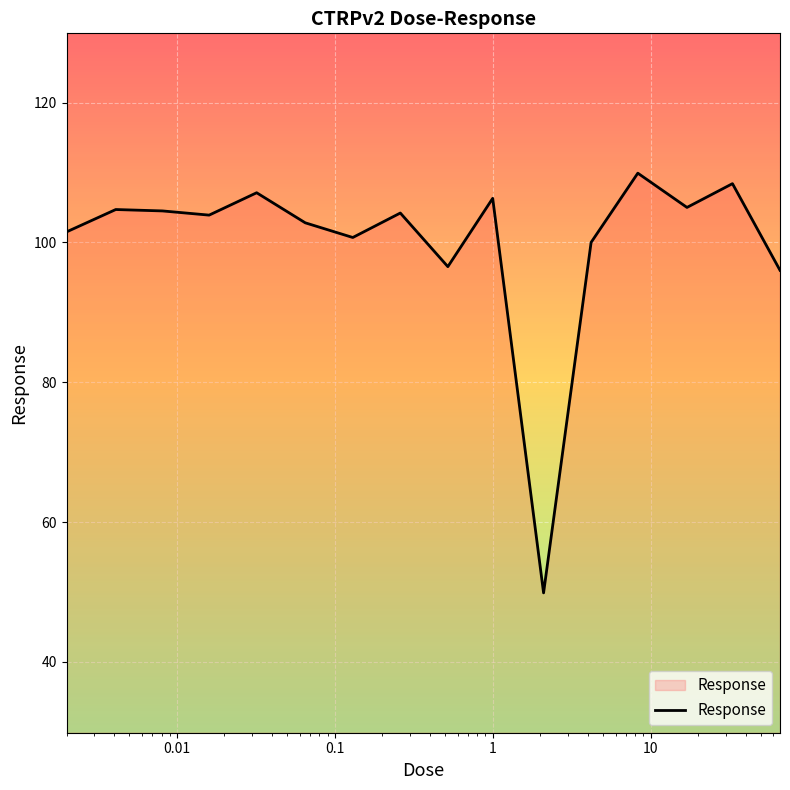

What is the greatest value displayed?

109.9